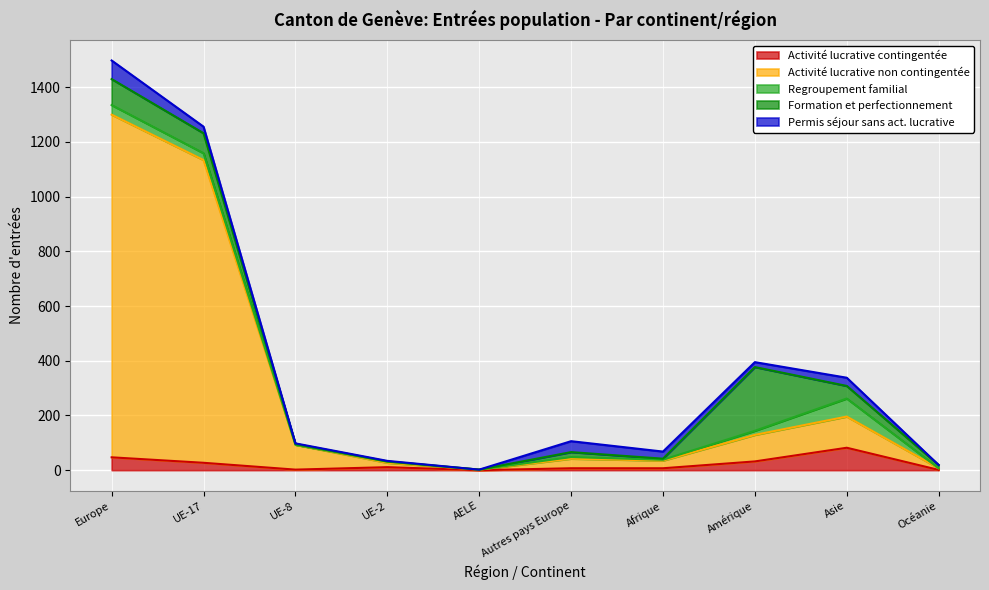

What are all the series names shown in the legend?

Activité lucrative contingentée, Activité lucrative non contingentée, Regroupement familial, Formation et perfectionnement, Permis séjour sans act. lucrative